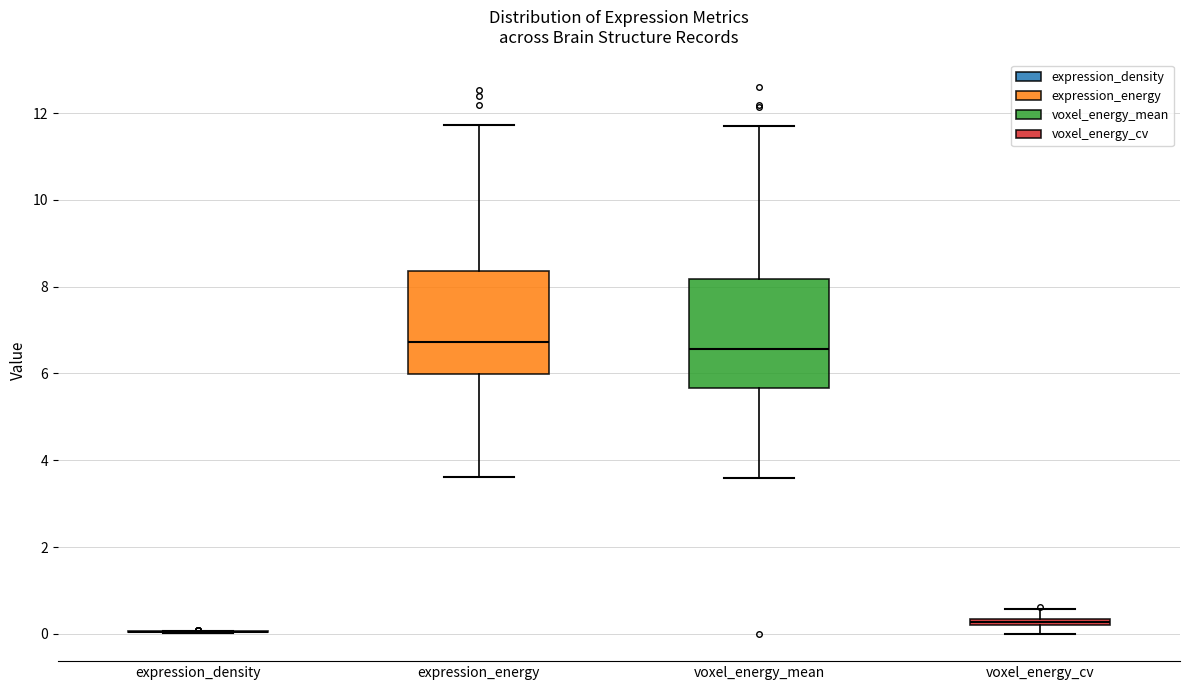

Where does the upper whisker of the box for expression_energy end on the y-axis? The values are not printed on the chart, so give them approximately, as read against the axis.

11.8